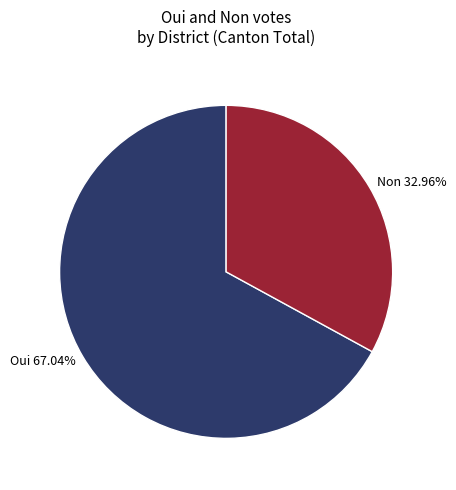

Rank the categories by value from highest to lowest.

Oui, Non